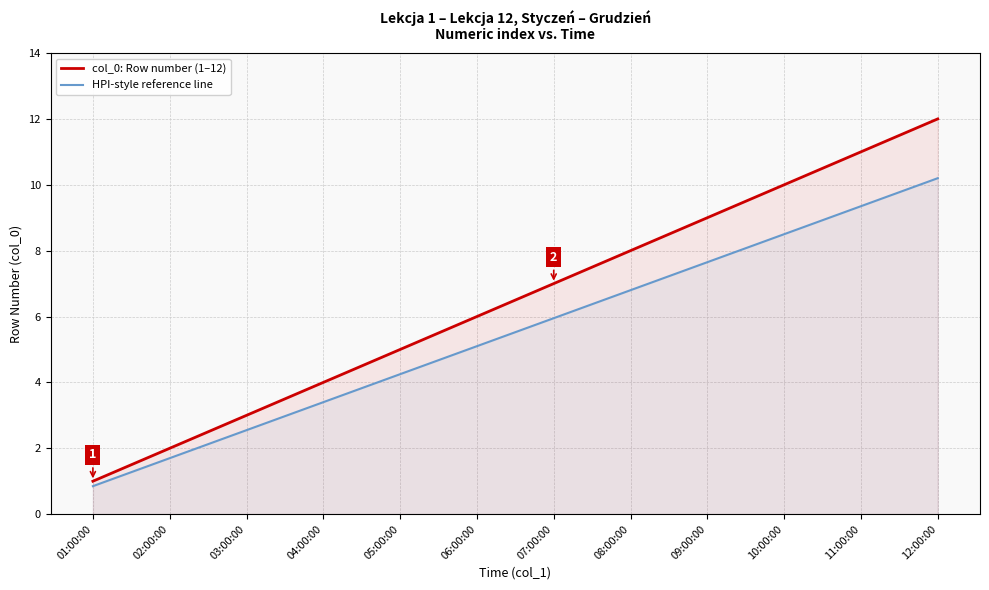

What are all the series names shown in the legend?

col_0: Row number (1–12), HPI-style reference line